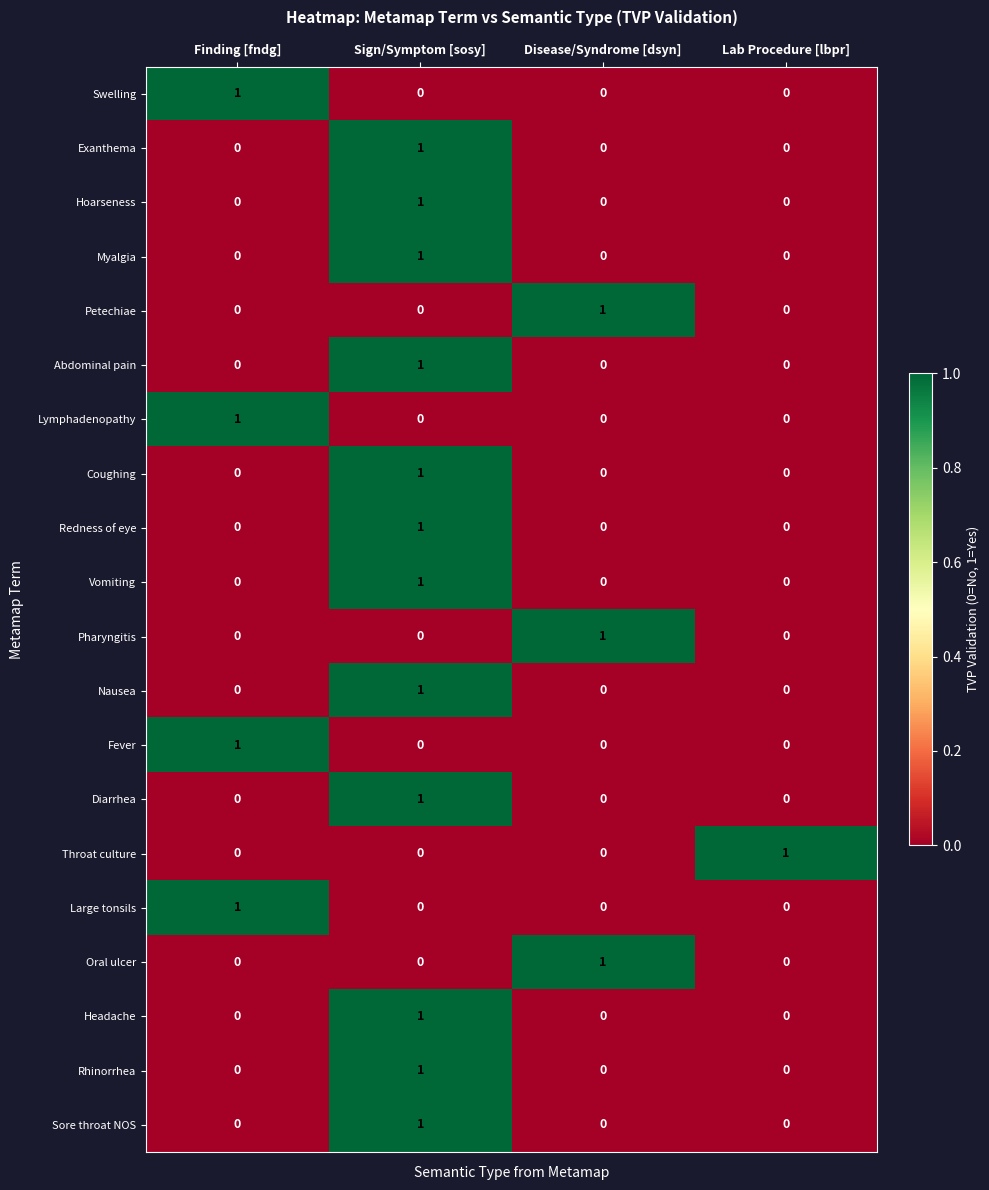

The Exanthema series shows 1 at Finding [fndg]. True or false?

False